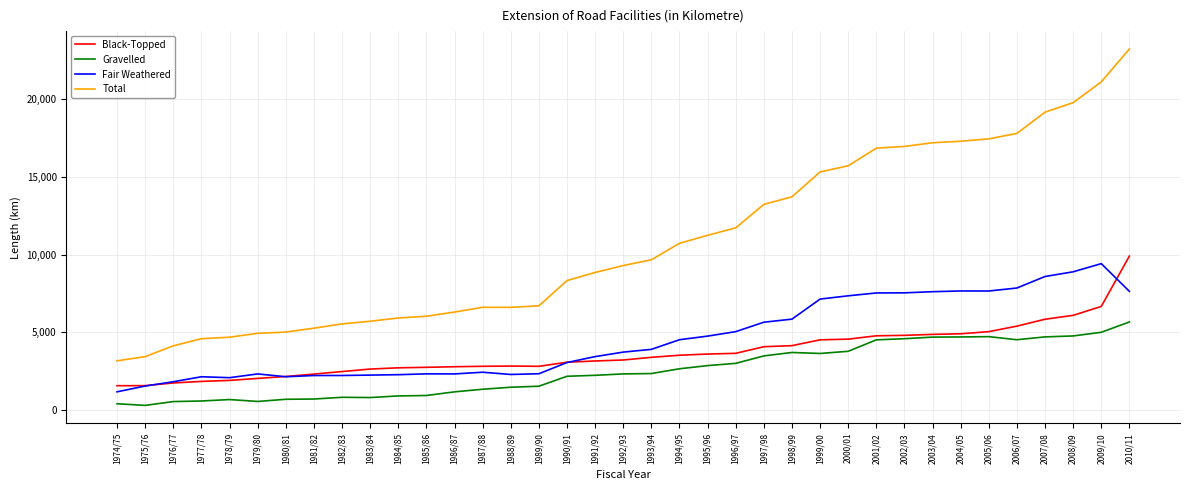

List the series in order of their peak value, lowest first.

Gravelled, Fair Weathered, Black-Topped, Total